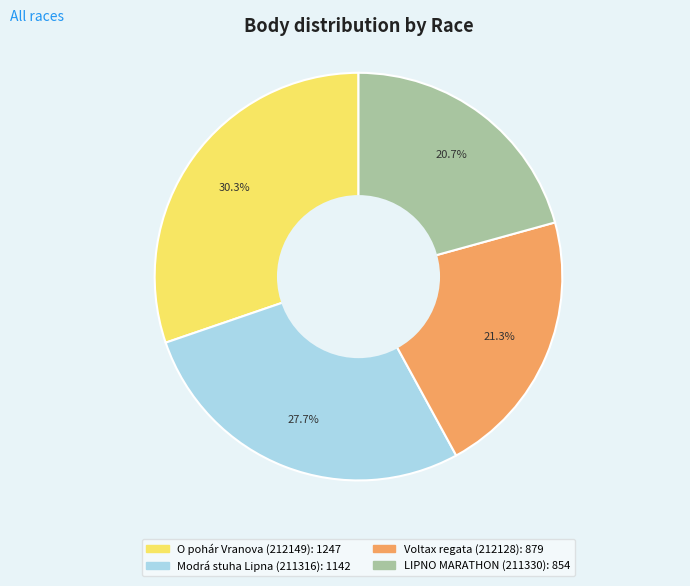

To the nearest percent, what is the difference between the largest and smallest slice percentages?

10%